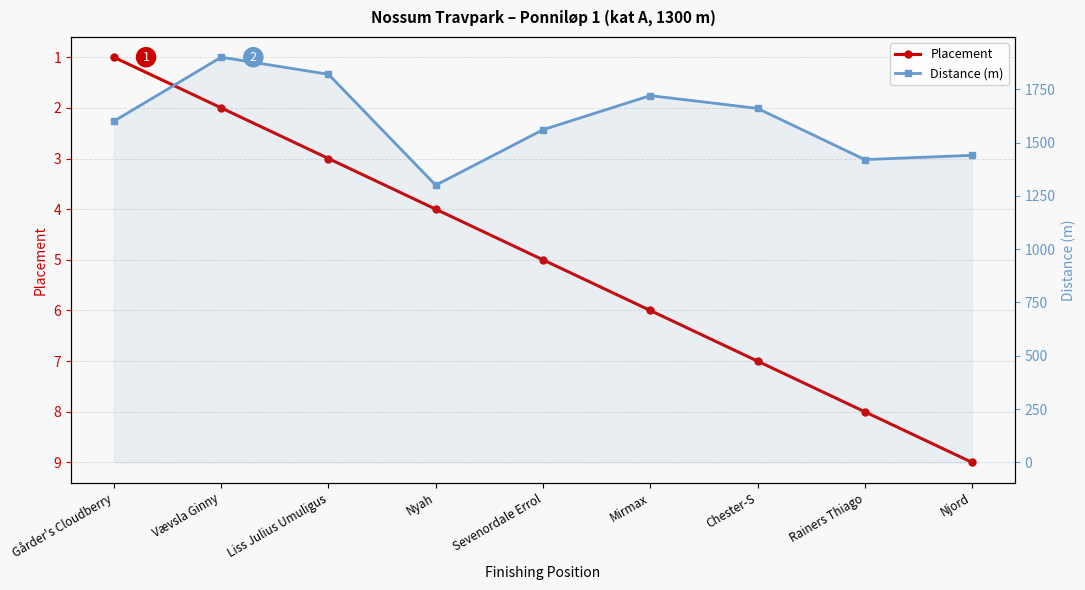

List the labels in order of Placement value, smallest first.

Gårder's Cloudberry, Vævsla Ginny, Liss Julius Umuligus, Nyah, Sevenordale Errol, Mirmax, Chester-S, Rainers Thiago, Njord